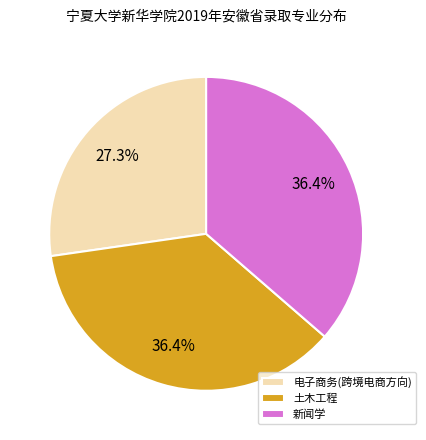

To the nearest percent, what is the difference between the 电子商务(跨境电商方向) and 新闻学 slice percentages?

9%